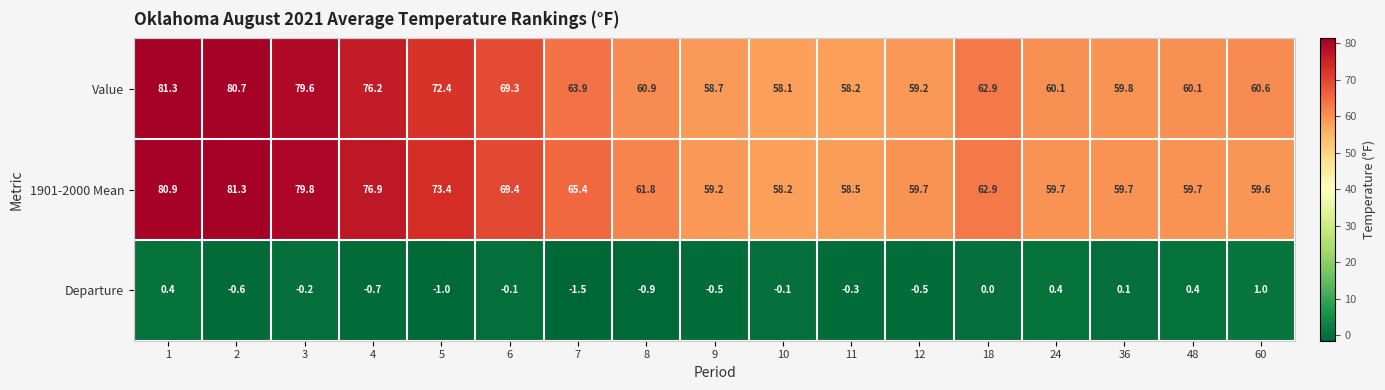

At which category is the sum across all series the highest?

1